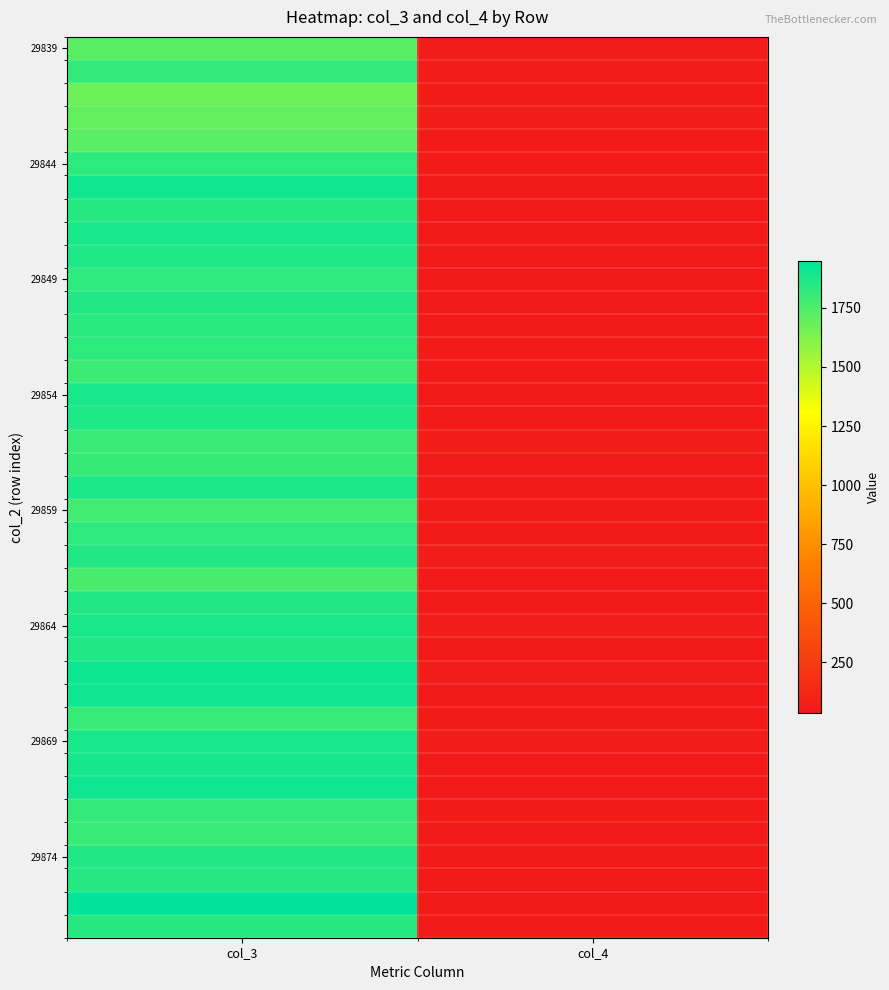

Which category has the highest value across all series?

col_3